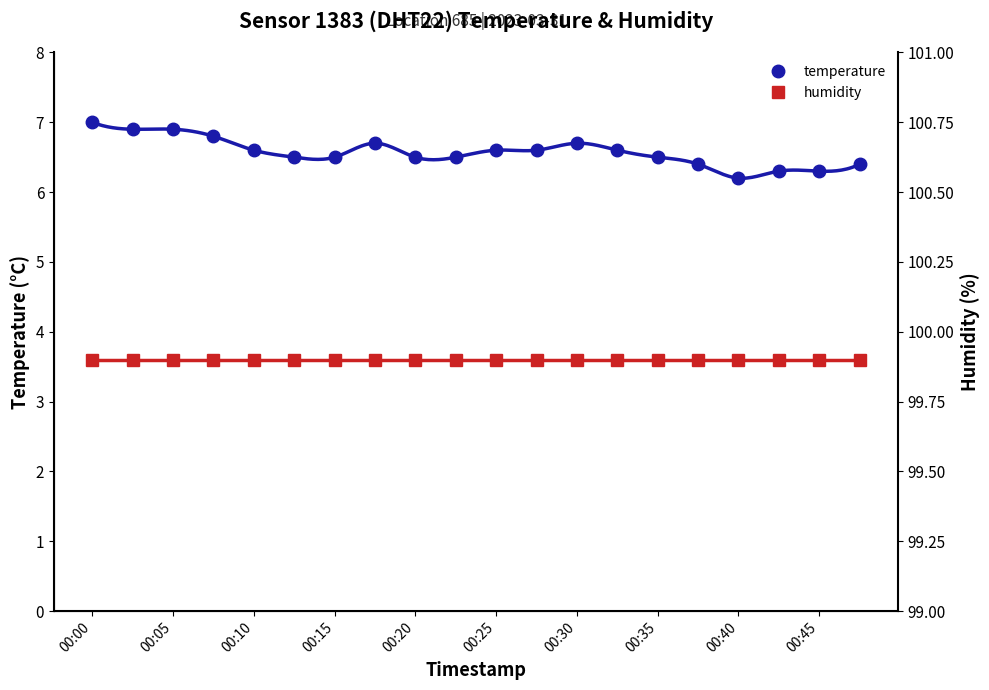

Count the temperature values in the range 6 to 7.

20